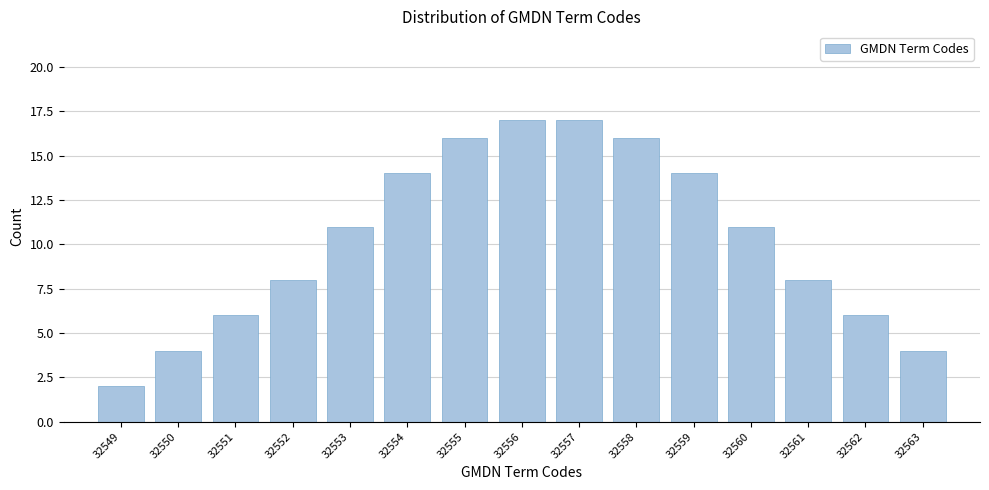

Reading left to right, transcribe all the data shown in this chart.

2	4	6	8	11	14	16	17	17	16	14	11	8	6	4